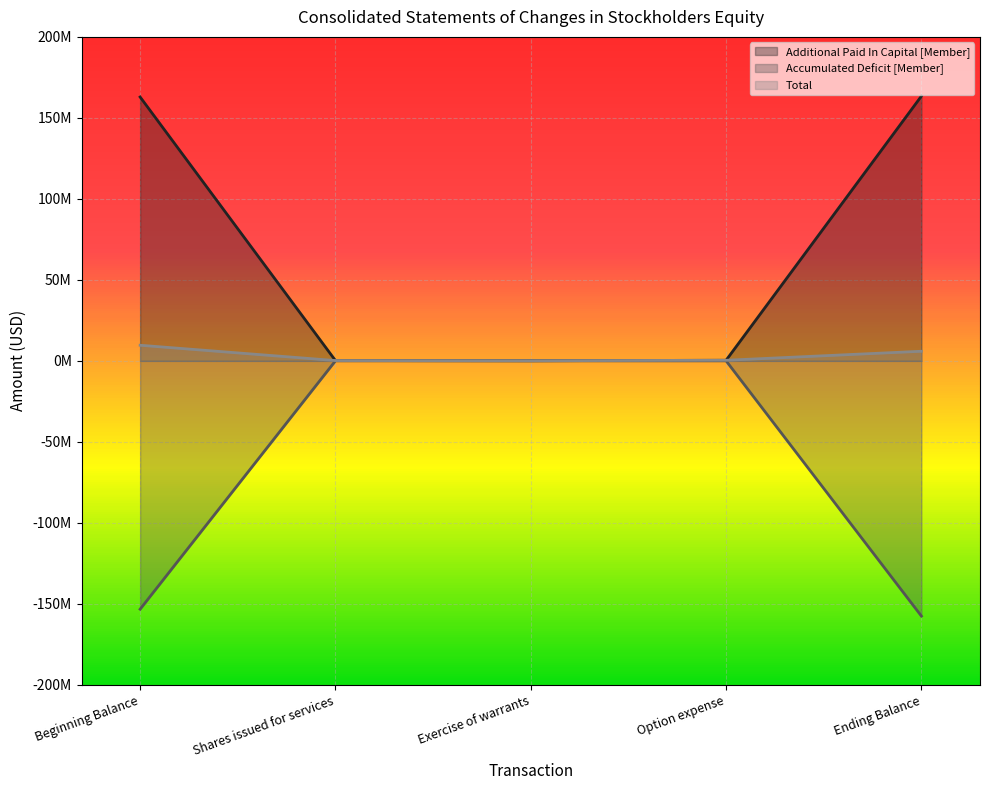

What is the value of the Total point at the 3rd from the left?

57985